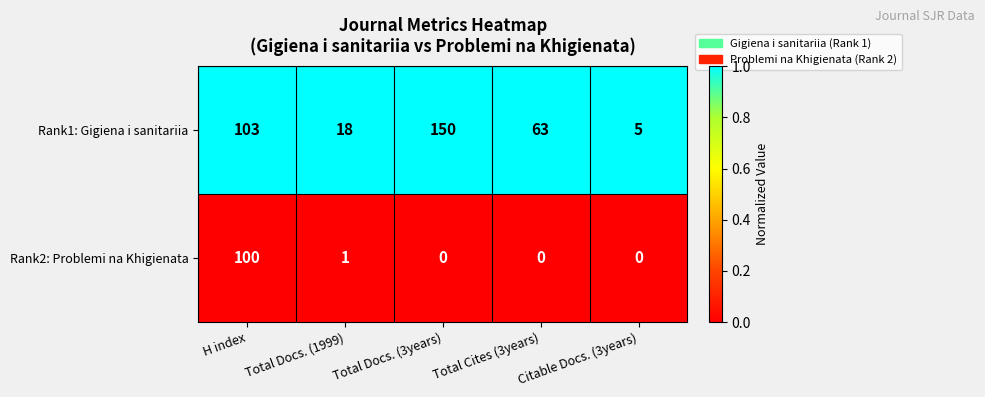

What is the difference between the highest and lowest values at Total Cites (3years)?

63